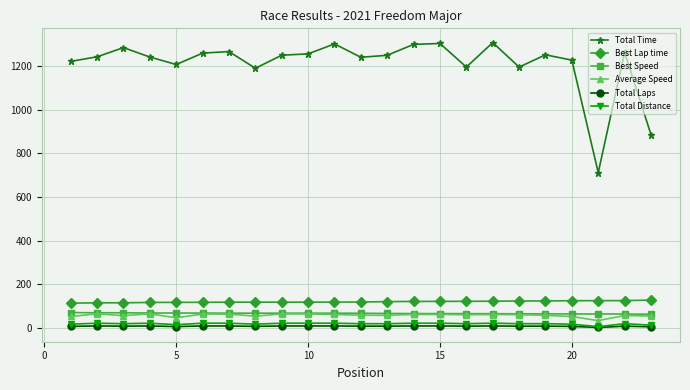

What is the highest value of the Best Speed series?

71.2